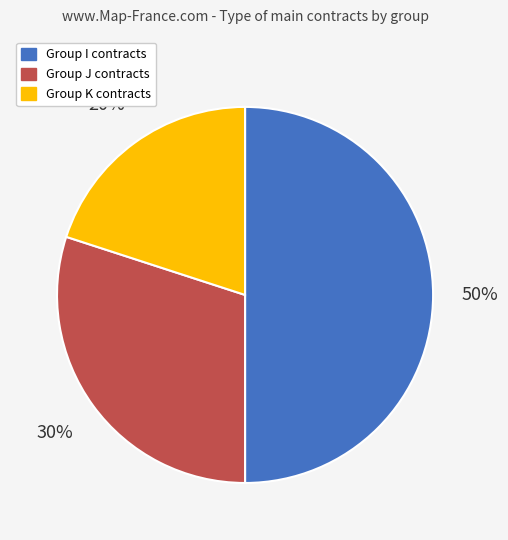

Count the number of slices in the pie.

3